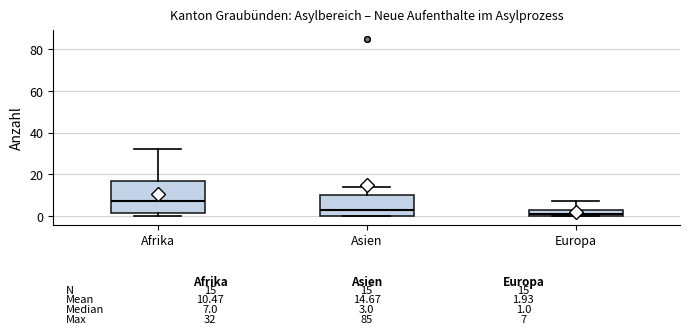

Which box is the tallest, from its lower edge to its upper edge?

Afrika